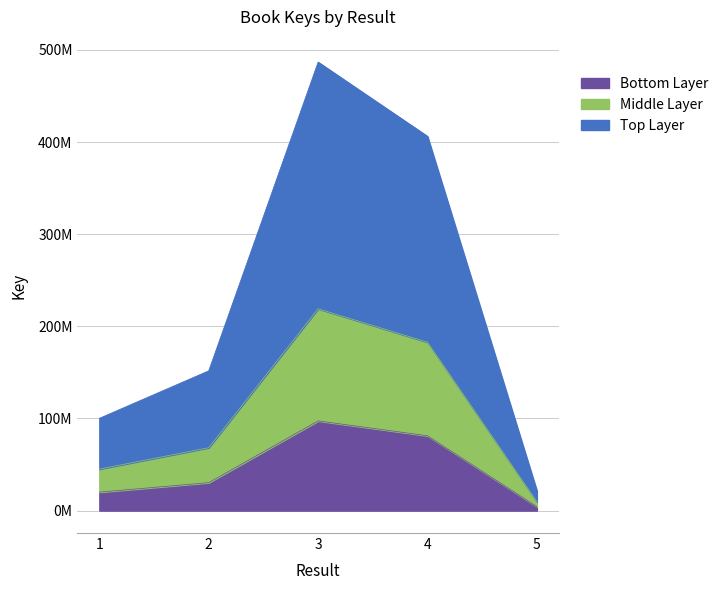

Reading left to right, list all the values displayed in this chart.

20039455.6	30347061.4	97367562.8	81249263.4	4321628.2